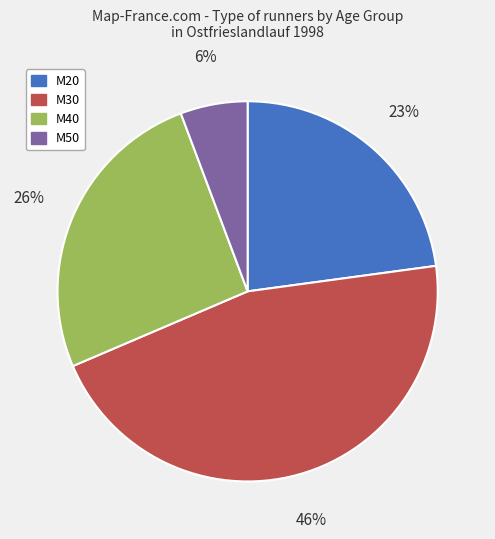

To the nearest percent, what is the average slice percentage?

25%